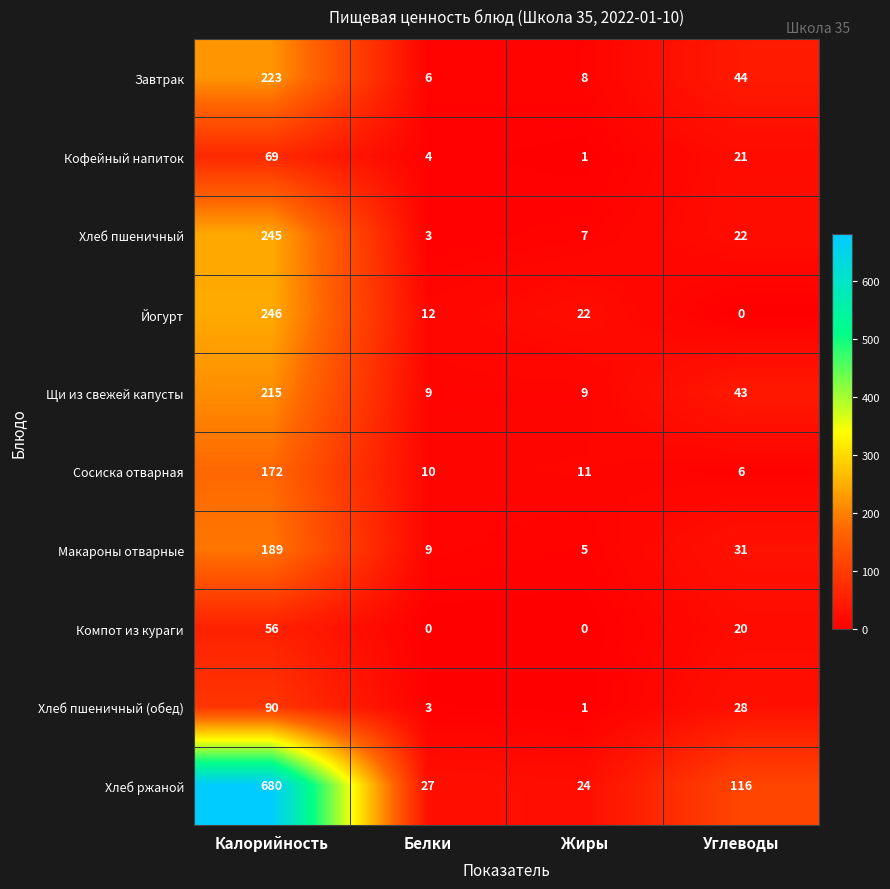

Count the number of categories in the chart.

4